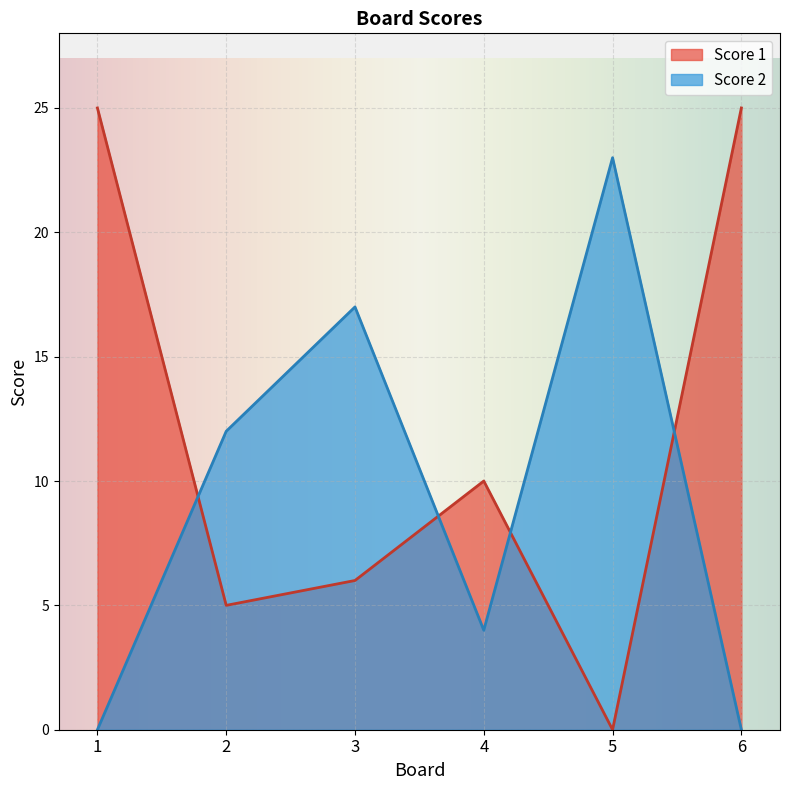

What is the value of the Score 2 point at the 4th from the left?

4